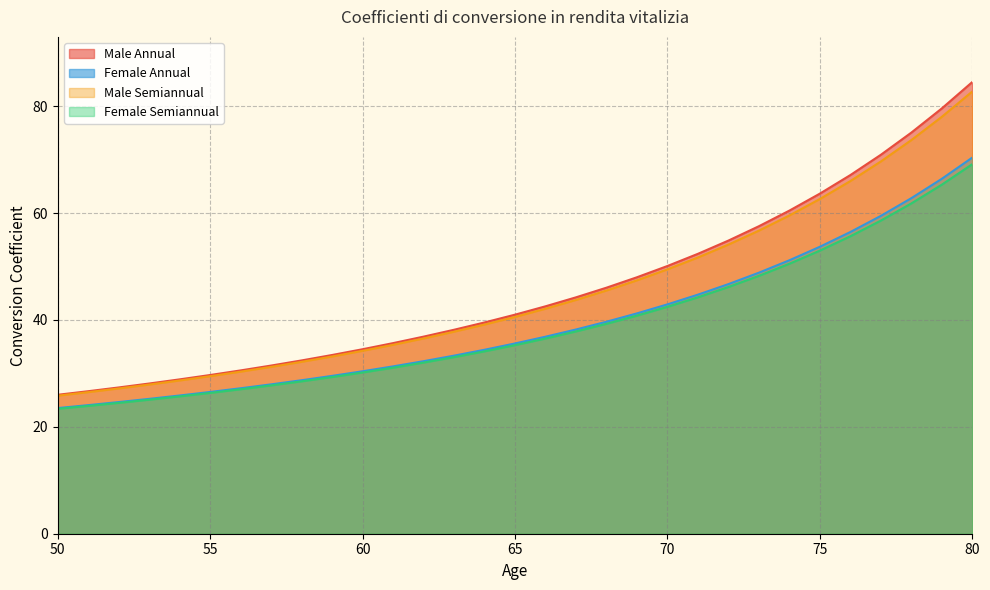

What is the value of the Female Annual point at the 12th from the left?

31.3